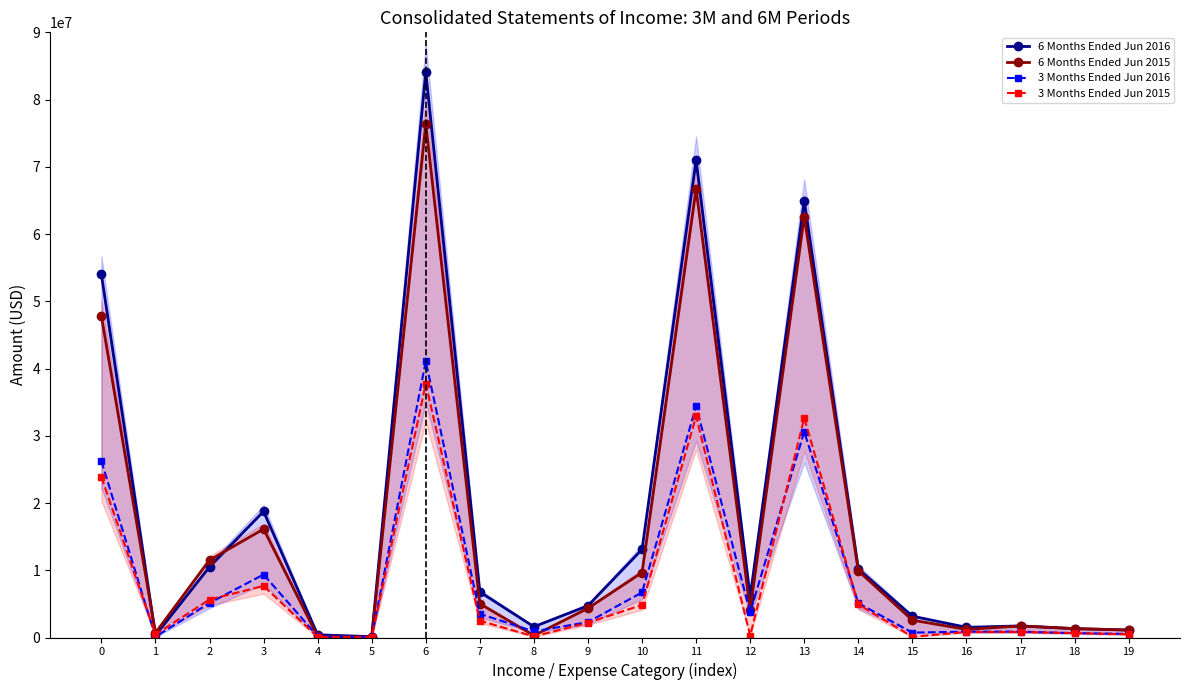

What is the sum of the 6 Months Ended Jun 2016 values at 9 and 12?

10816000